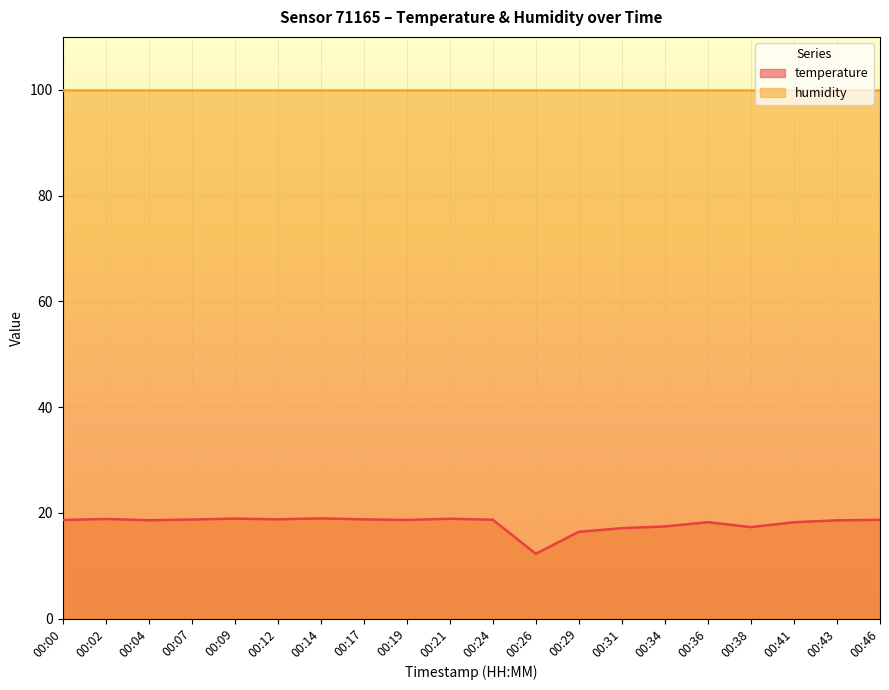

At which category does the data reach its first local valley?

00:04